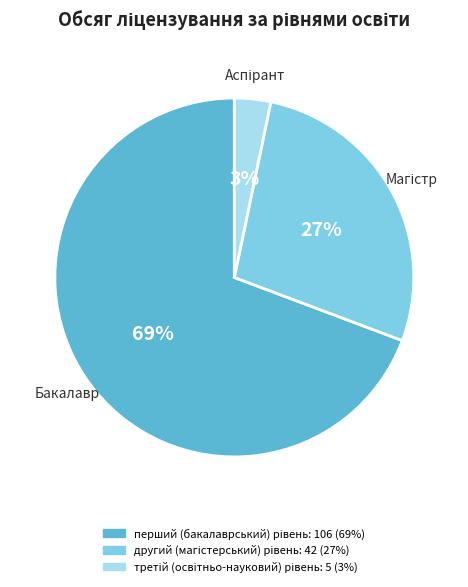

Is there any slice that represents more than half of the pie?

Yes